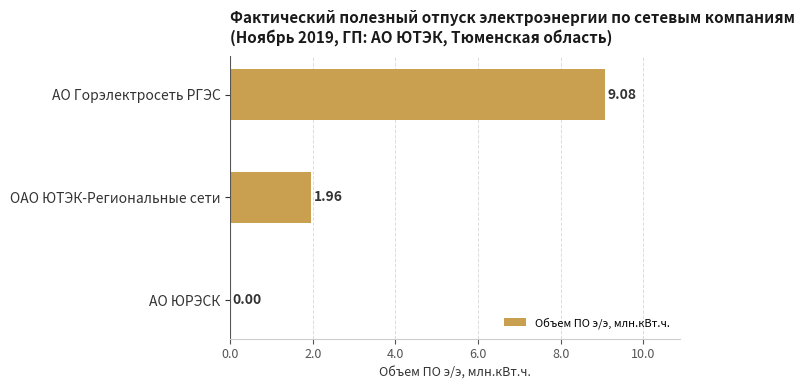

What is the change in value from АО Горэлектросеть РГЭС to АО ЮРЭСК?

-9.1